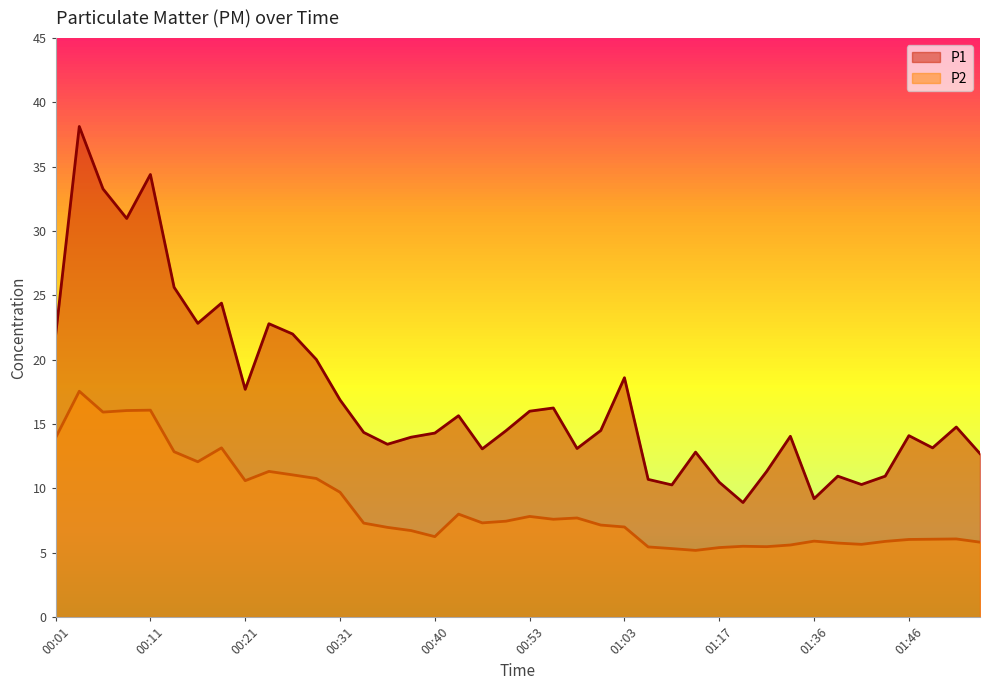

Which series has the largest total across all categories?

P1